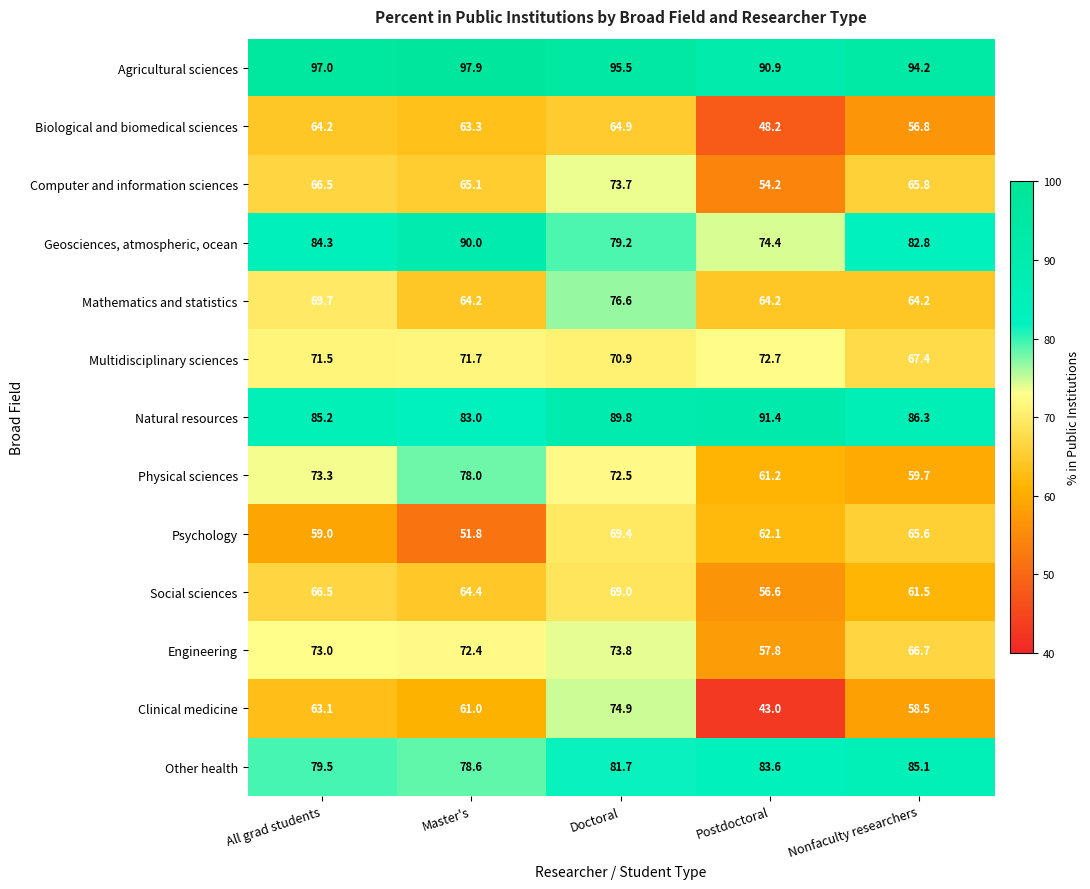

At which category does the chart reach its minimum across all series?

Postdoctoral